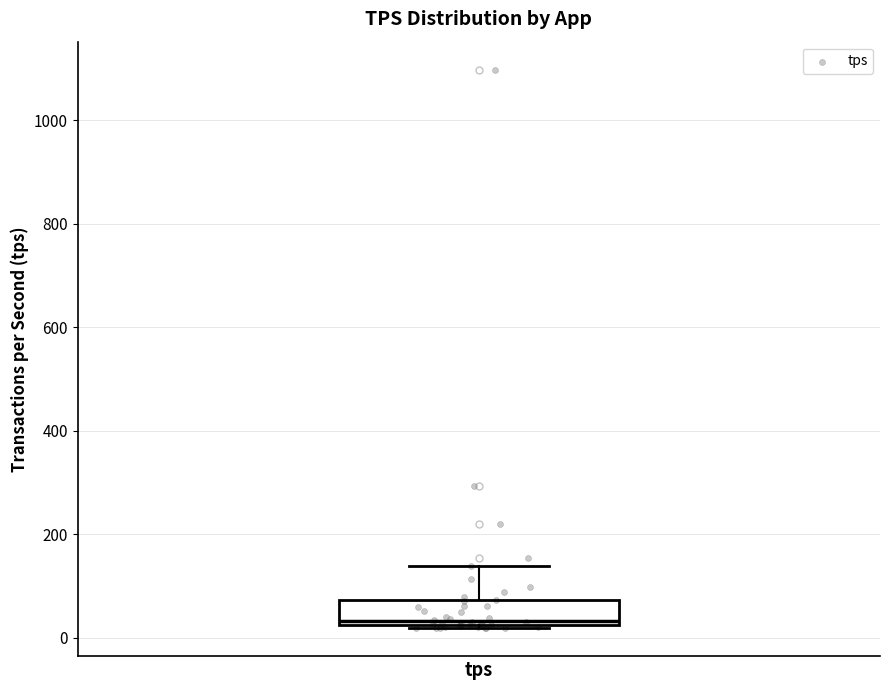

Where is the upper edge of the box for tps on the y-axis? The values are not printed on the chart, so give them approximately, as read against the axis.

80